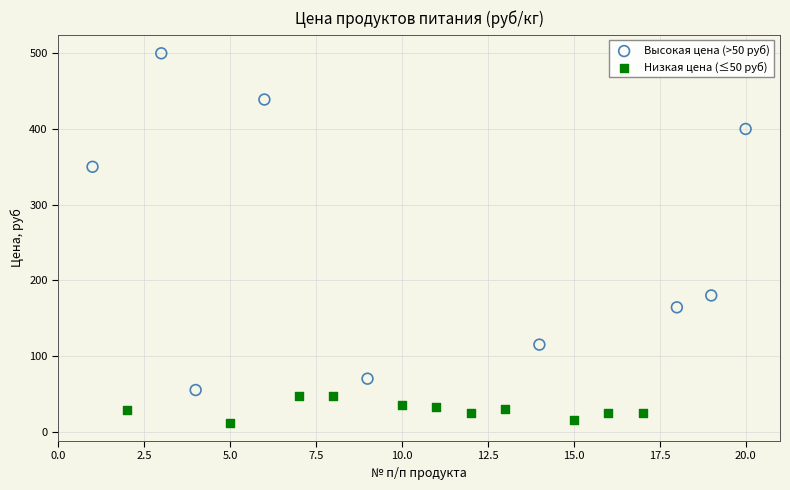

Which series has the largest Y range (max minus min)?

Высокая цена (>50 руб)